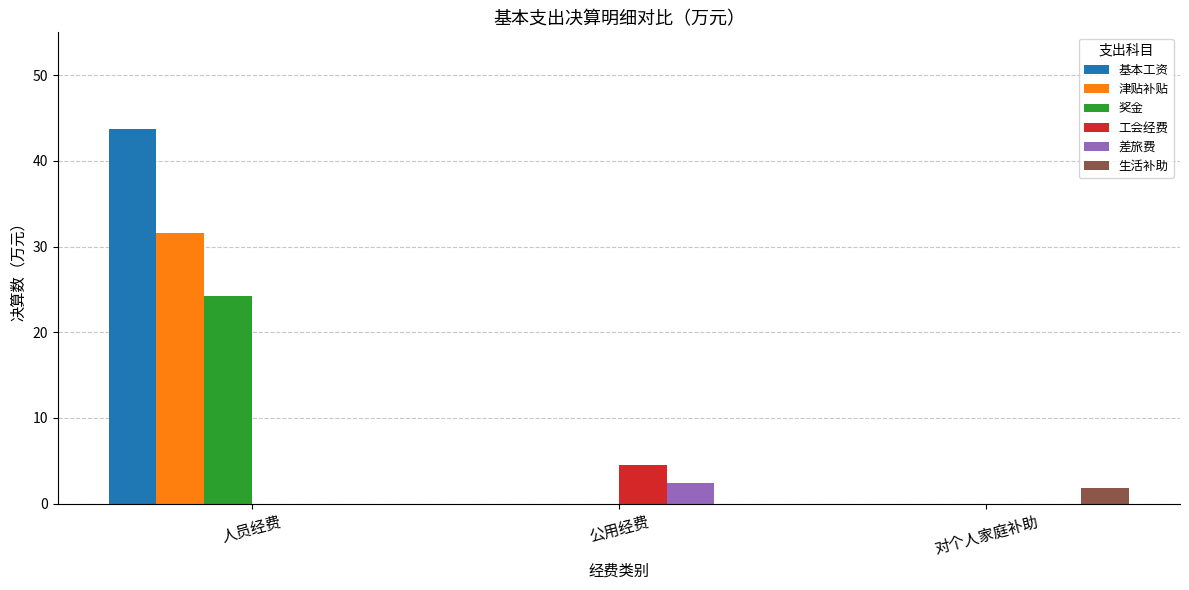

What is the spread (max minus min) of values at 人员经费?

43.7